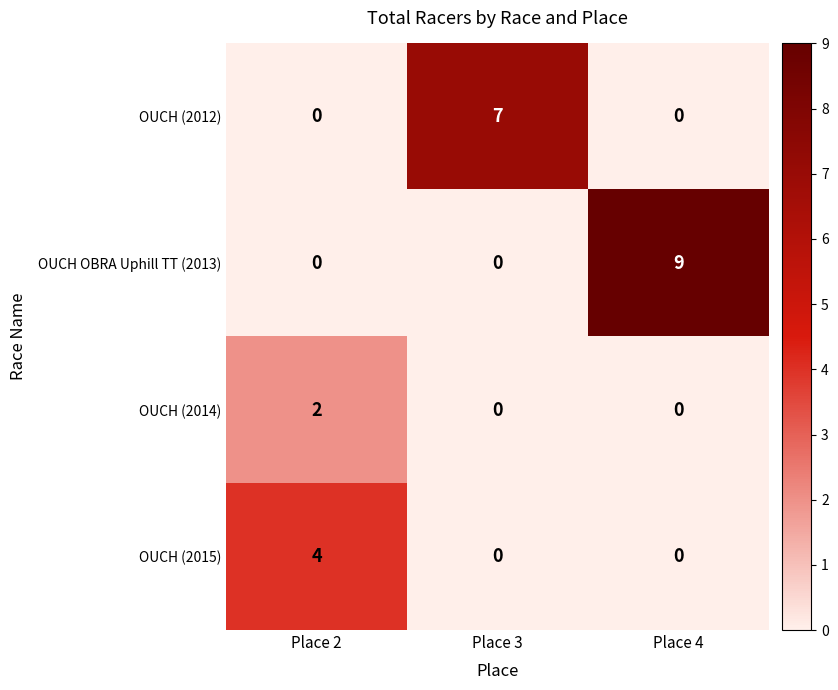

How many OUCH OBRA Uphill TT (2013) values are between 0 and 9?

3